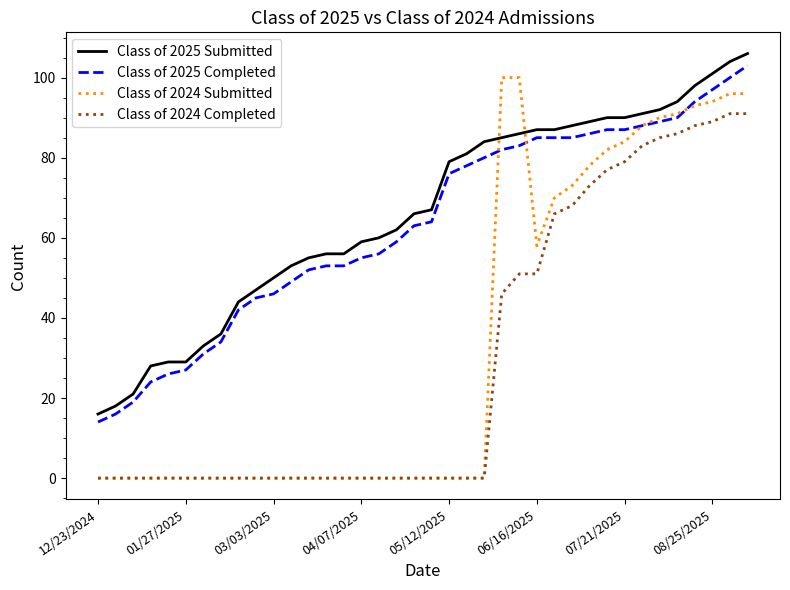

True or false: Class of 2025 Completed and Class of 2024 Completed intersect in this chart.

False